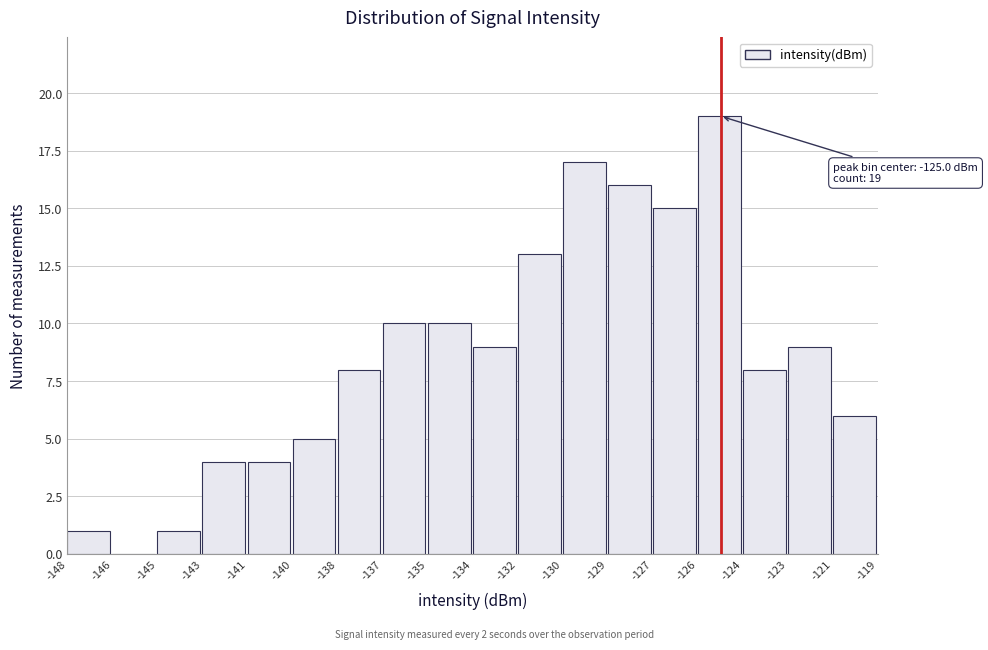

Reading left to right, list all the values displayed in this chart.

-148=1	-146=0	-145=1	-143=4	-141=4	-140=5	-138=8	-137=10	-135=10	-134=9	-132=13	-130=17	-129=16	-127=15	-126=19	-124=8	-123=9	-121=6